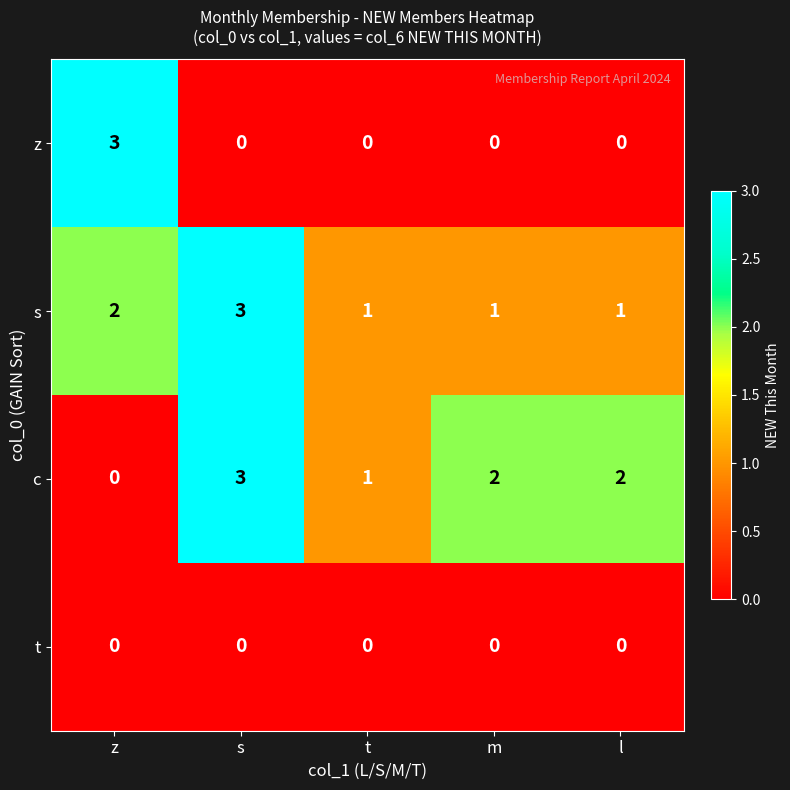

How many positive values does the c series have?

4